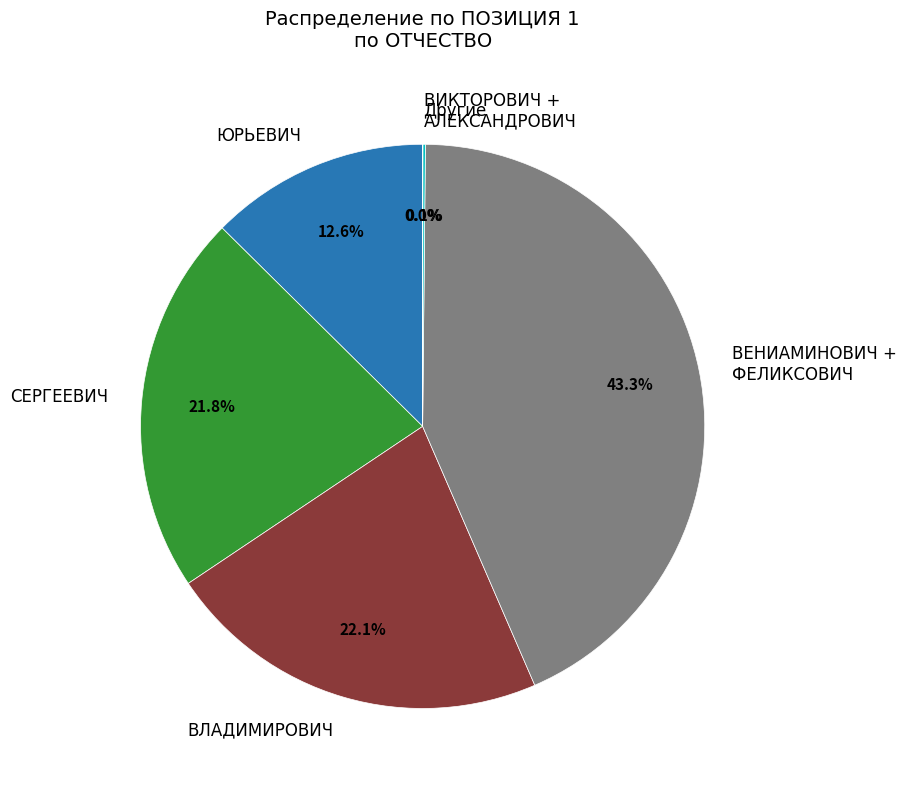

Between ЮРЬЕВИЧ and ВЛАДИМИРОВИЧ, which is larger?

ВЛАДИМИРОВИЧ